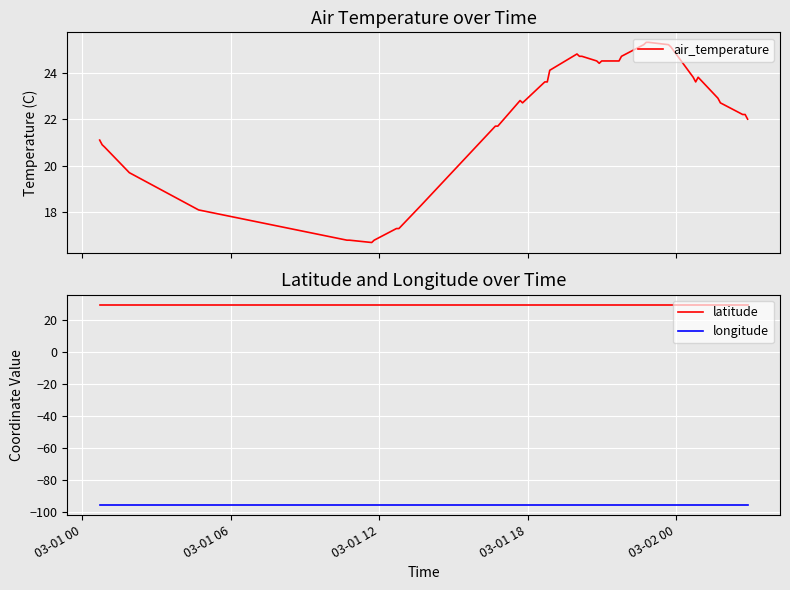

What is the difference between the maximum and minimum values in the air_temperature series?

8.6